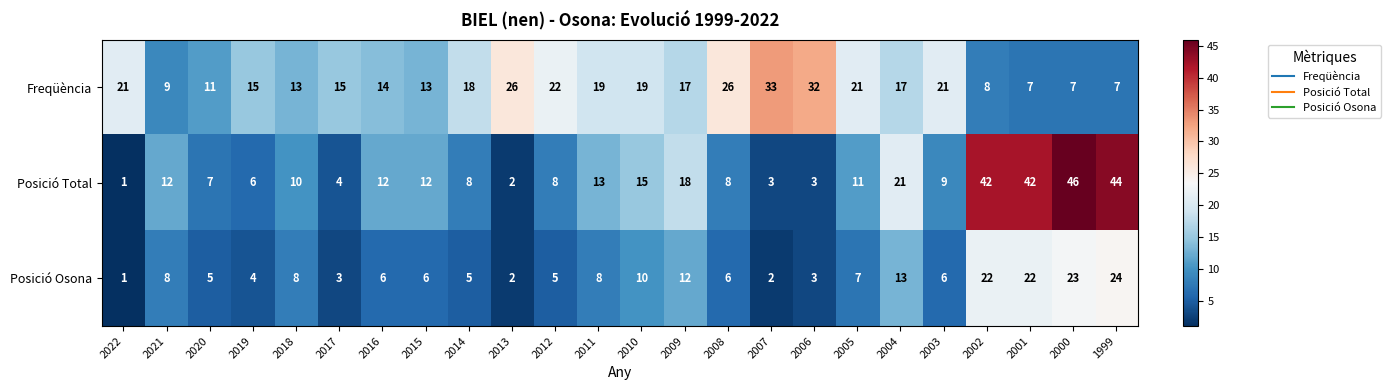

The value of Posició Osona at 2015 is 6. True or false?

True